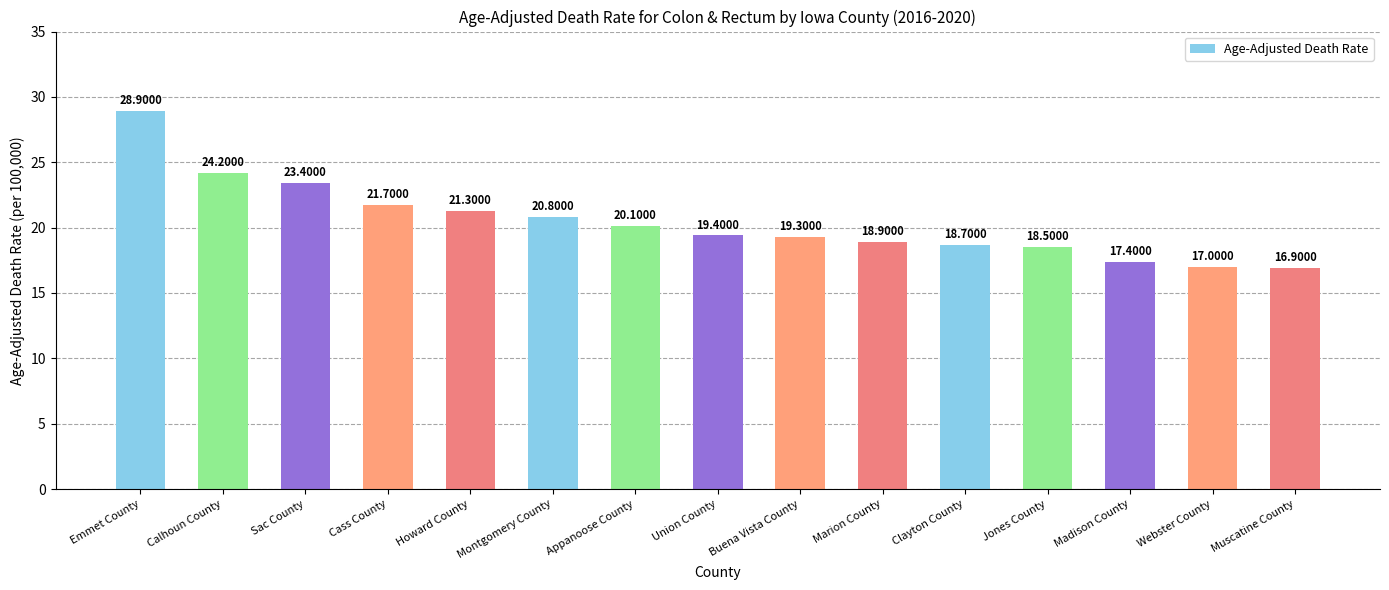

How many data points are above 19?

9